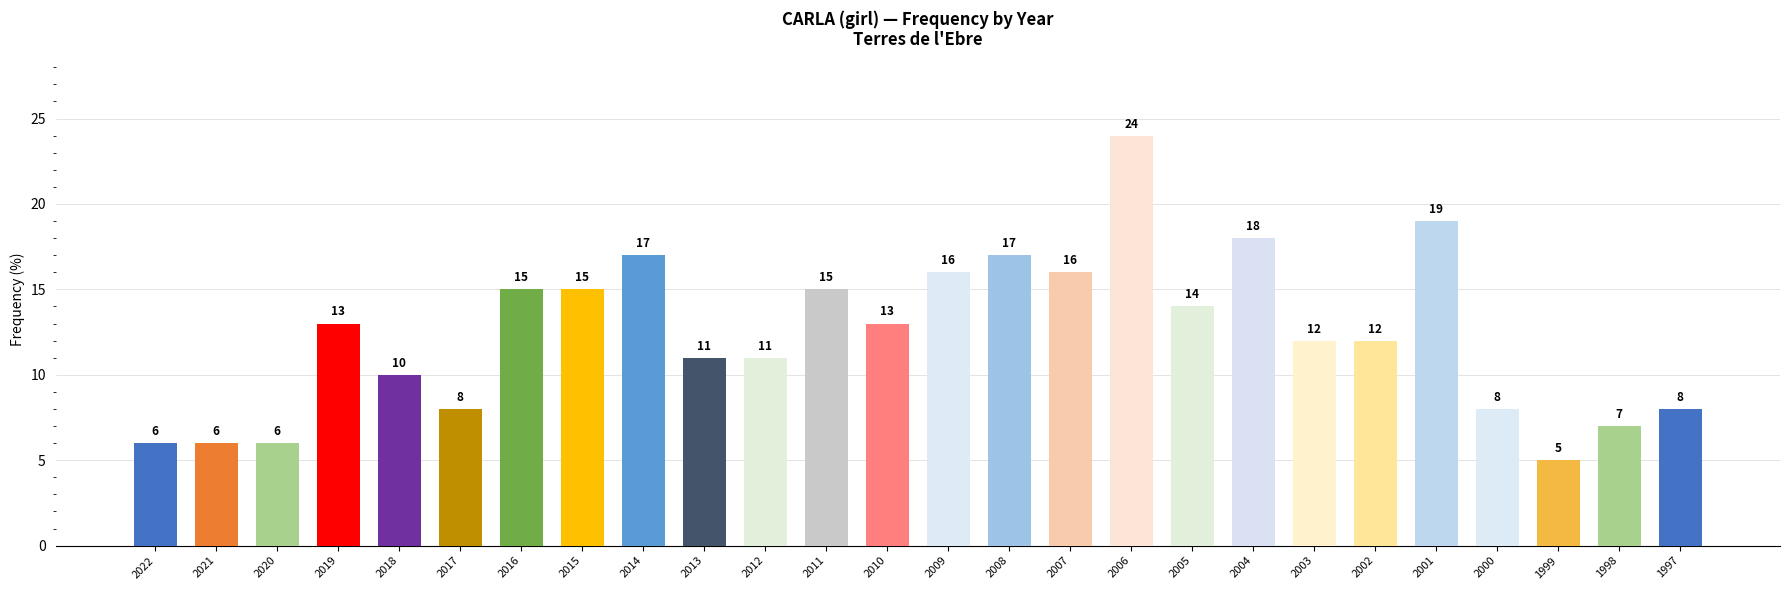

Is it true that the value at 2009 is 28?

False